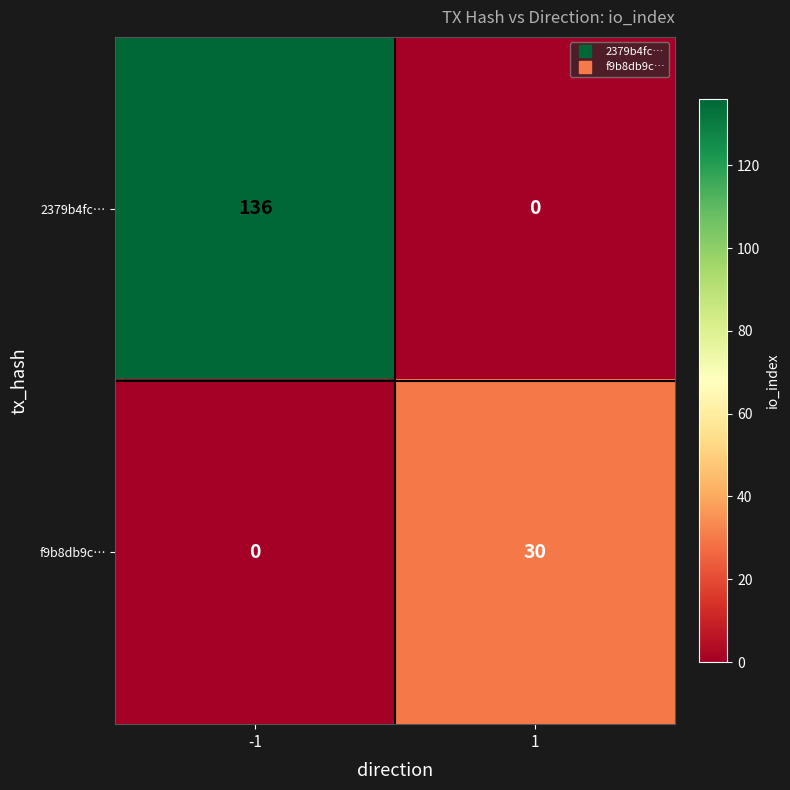

Rank the series by their average value, from lowest to highest.

f9b8db9c…, 2379b4fc…